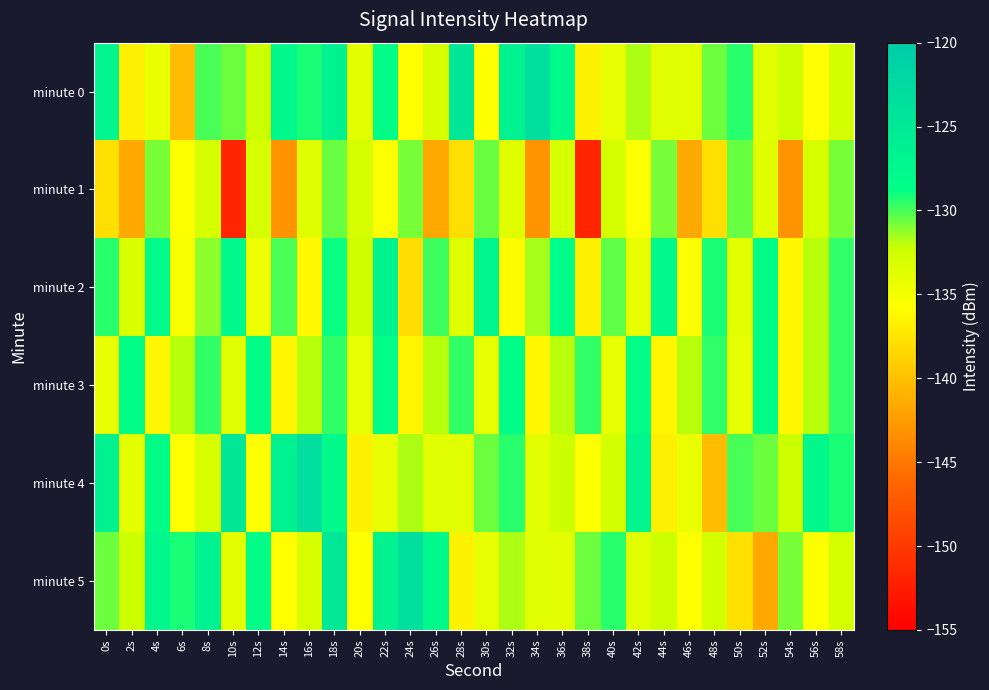

What is the minimum value shown in the chart?

-151.8